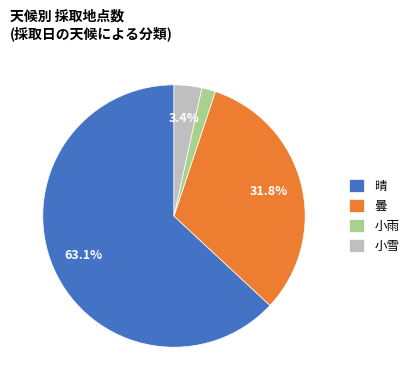

How many slices are in this pie chart?

4